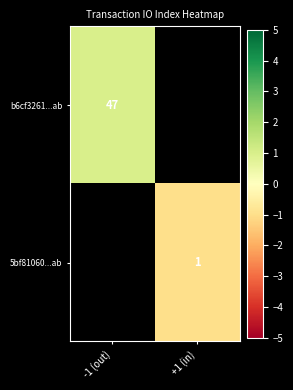

The b6cf3261...ab series shows 47 at -1 (out). True or false?

True